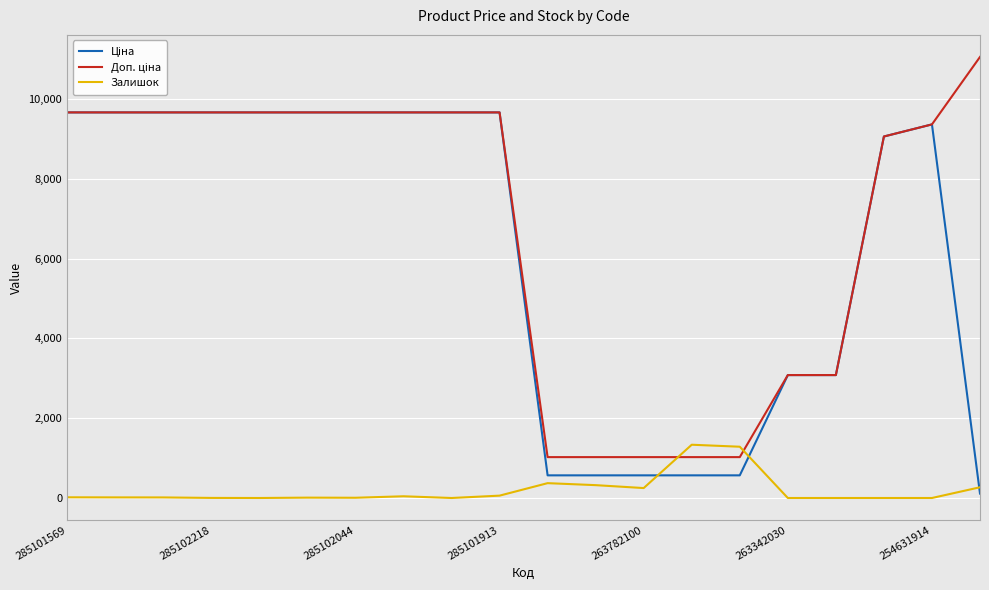

What is the maximum value shown in the chart?

11055.0